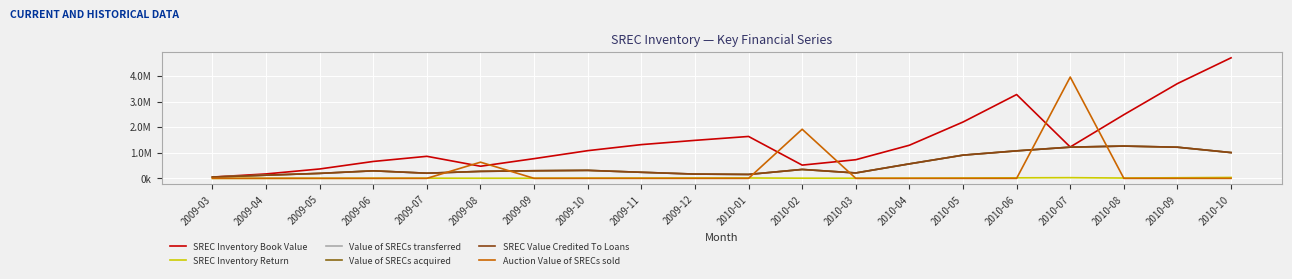

Is this an area chart (filled region under the line)?

No